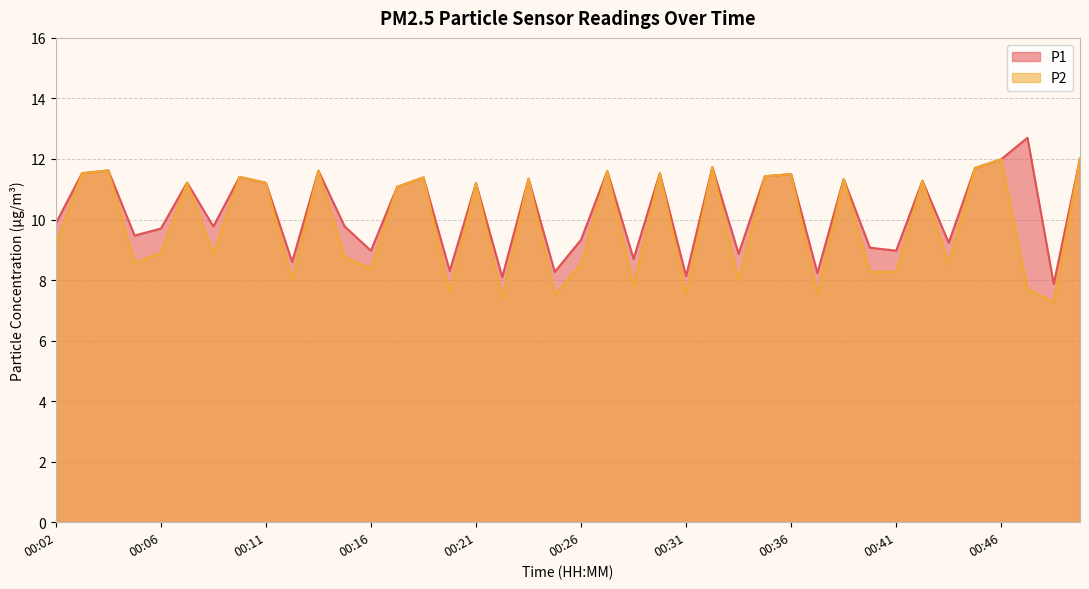

Count the number of categories in the chart.

40